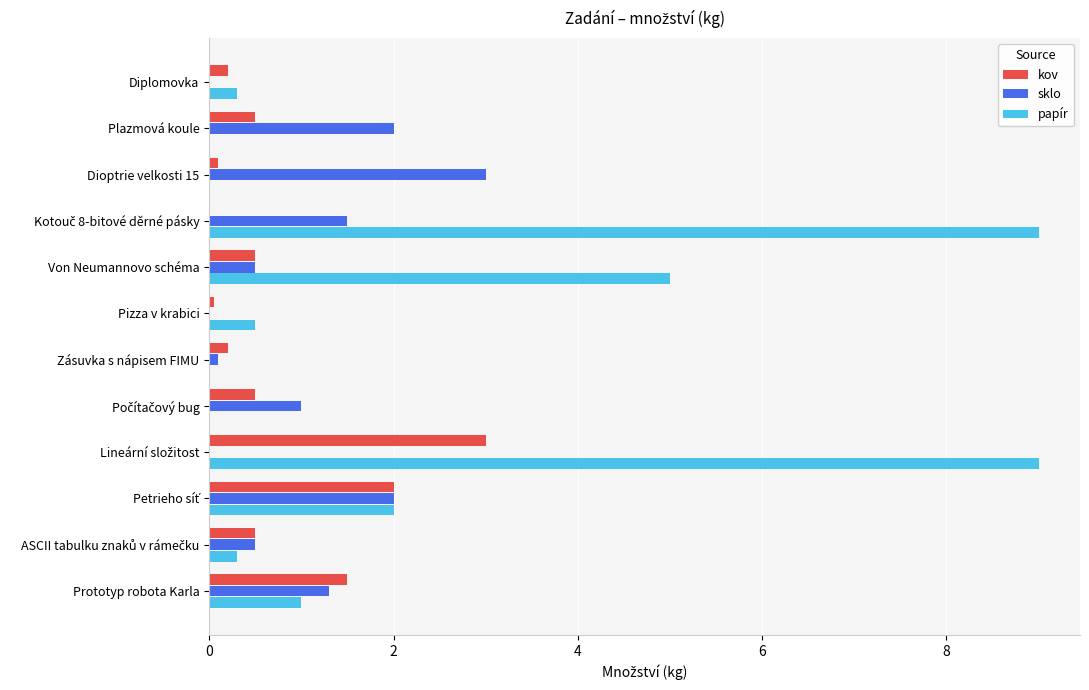

True or false: papír has a value of 0.0 at Dioptrie velkosti 15.

True